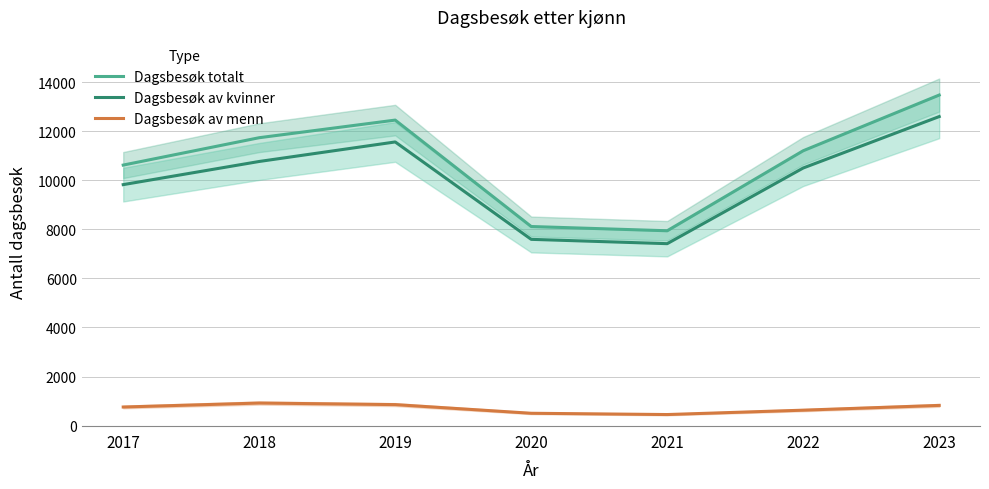

Is the value of Dagsbesøk totalt at 2023 greater than the value of Dagsbesøk av kvinner at 2020?

Yes